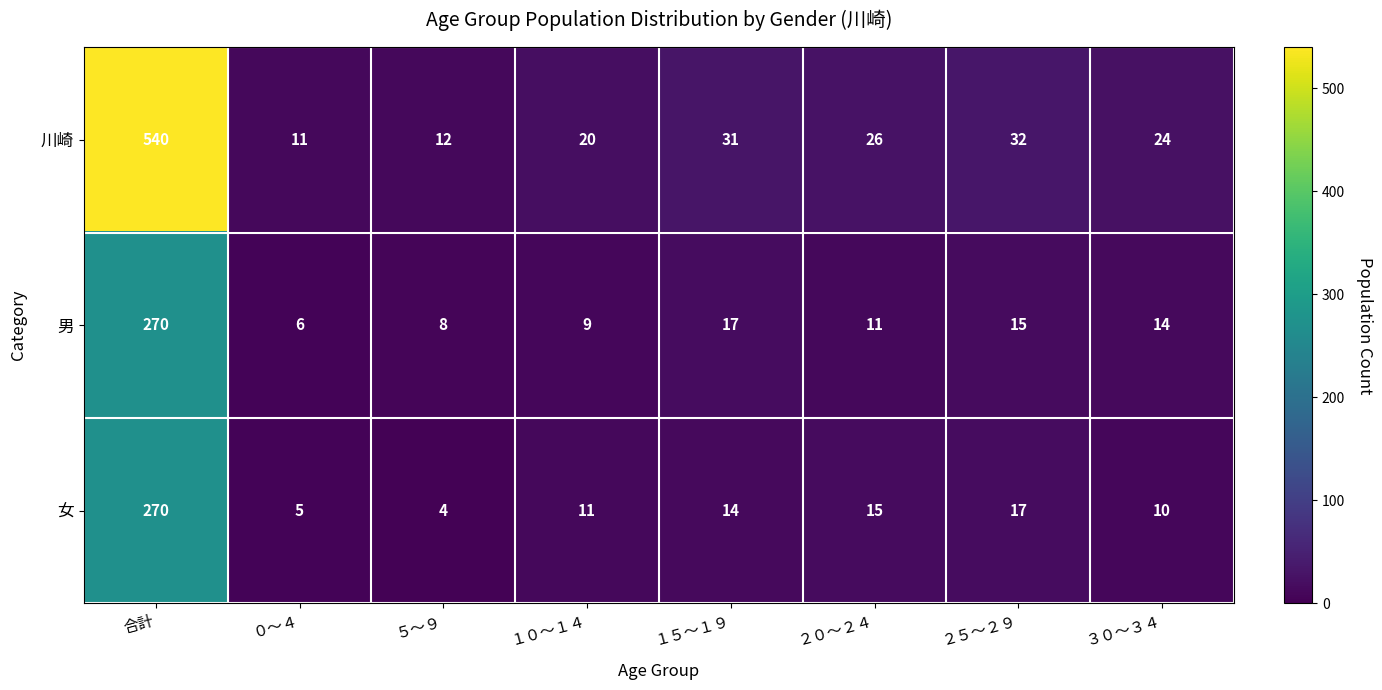

At how many categories does at least one series exceed 246?

1